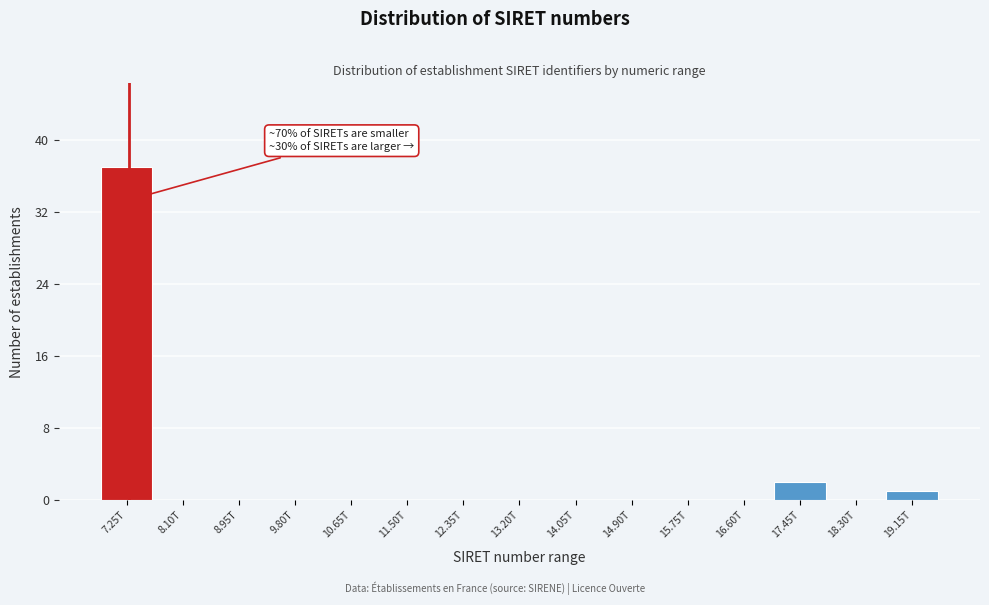

Reading left to right, what are all the values shown in this chart?

7.25T=37	8.10T=0	8.95T=0	9.80T=0	10.65T=0	11.50T=0	12.35T=0	13.20T=0	14.05T=0	14.90T=0	15.75T=0	16.60T=0	17.45T=2	18.30T=0	19.15T=1